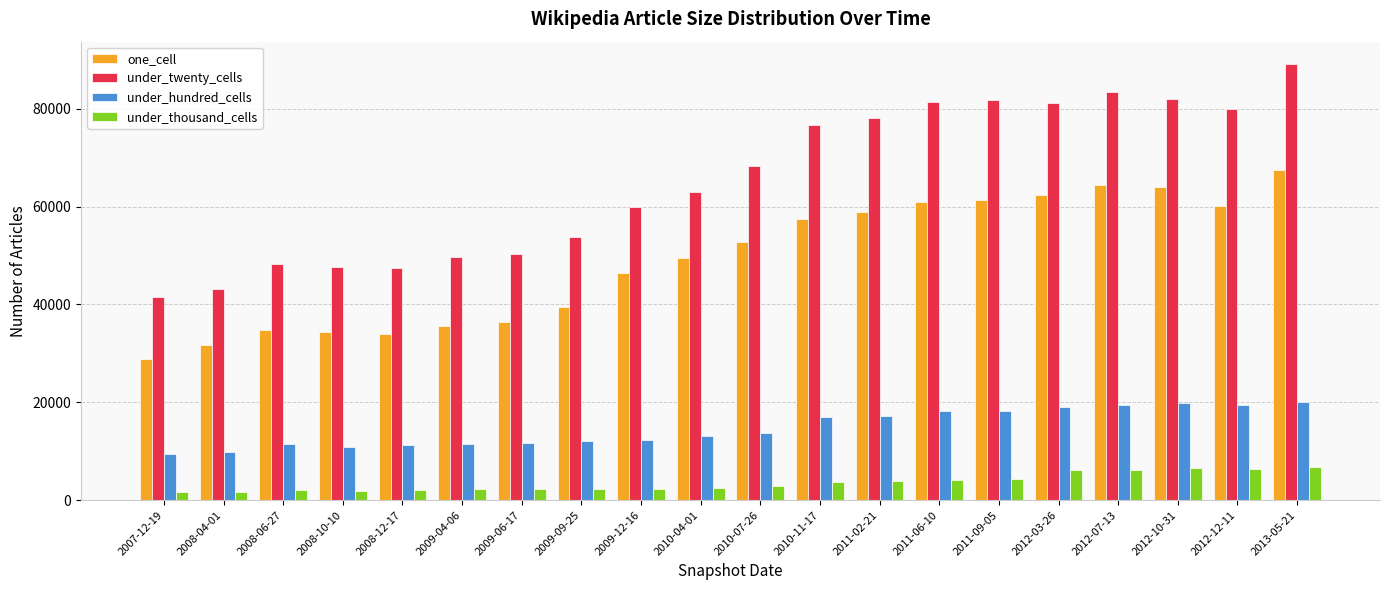

Which series changed the most between 2010-04-01 and 2011-02-21?

under_twenty_cells